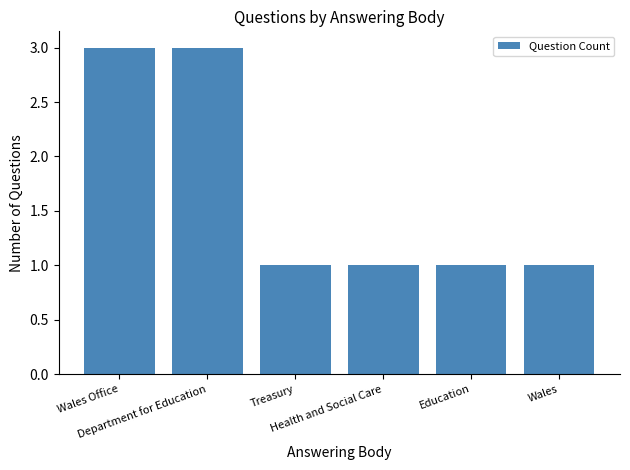

What is the maximum value shown in the chart?

3